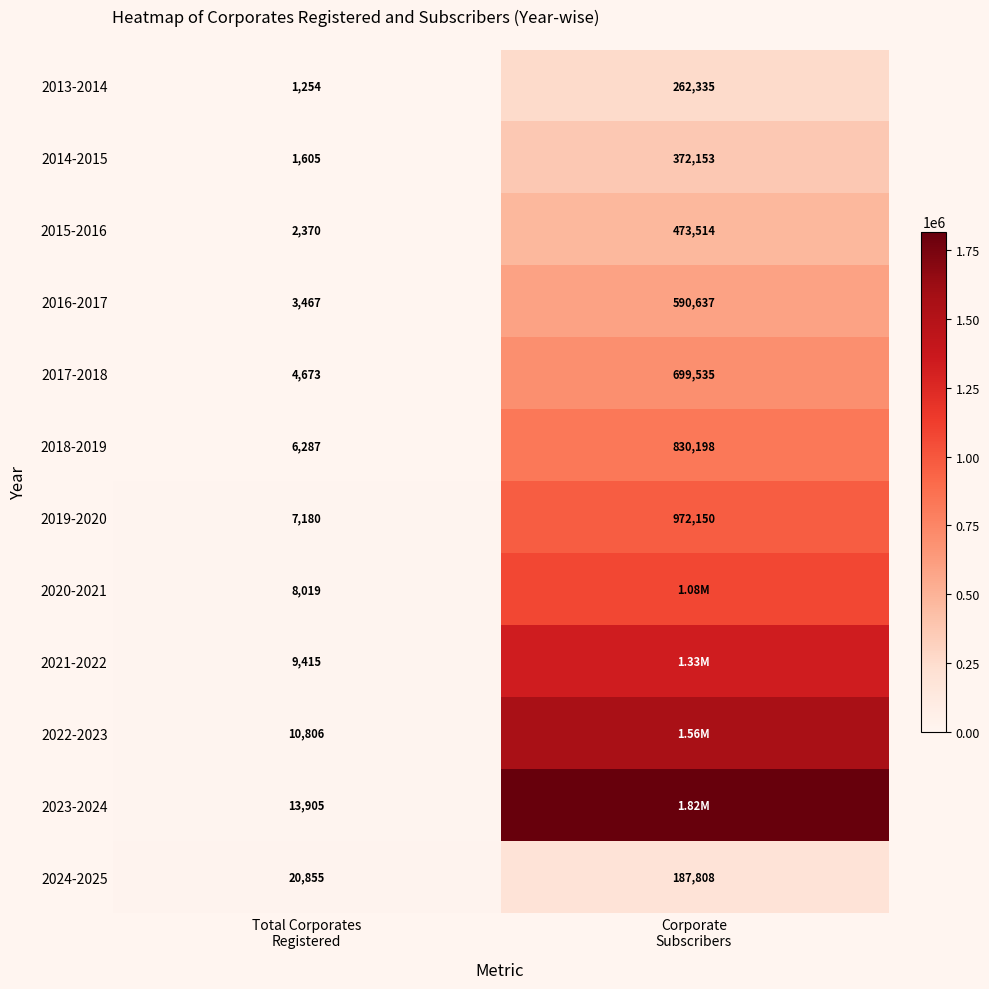

What is the average value of the 2017-2018 series?

352104